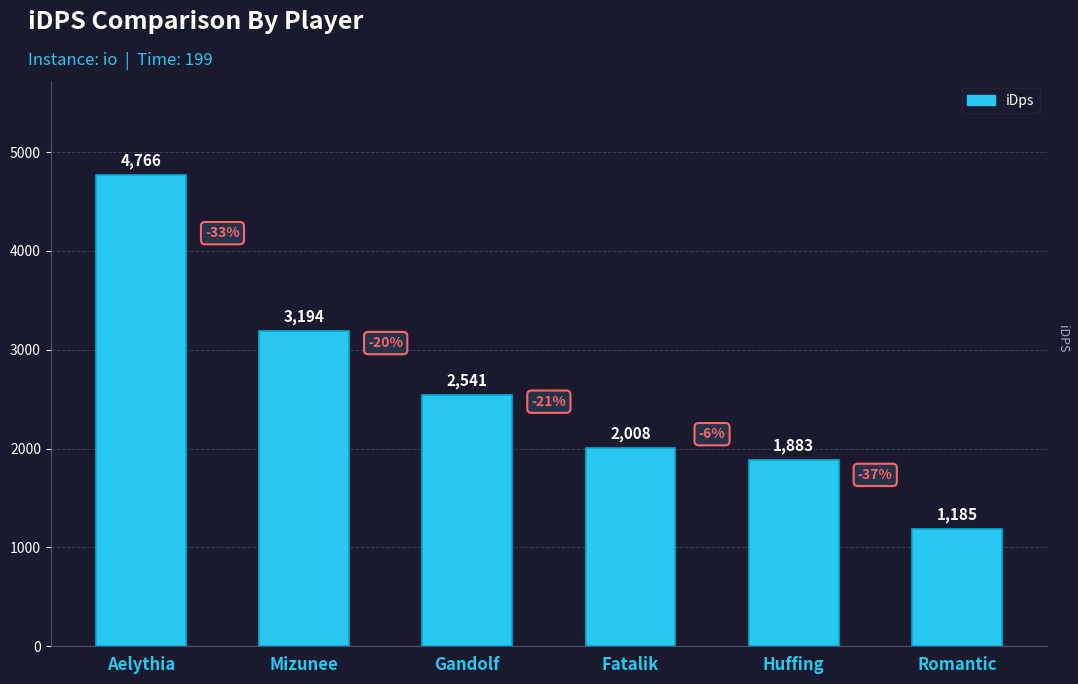

True or false: the data shows 1184.8 at Romantic.

True